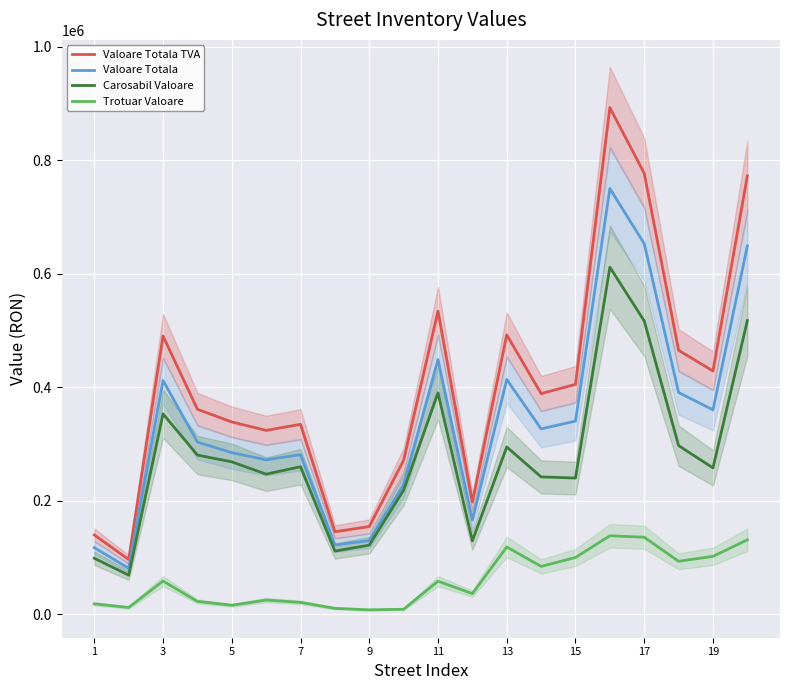

In Trotuar Valoare, how many points are higher than both neighbors (excluding endpoints)?

5